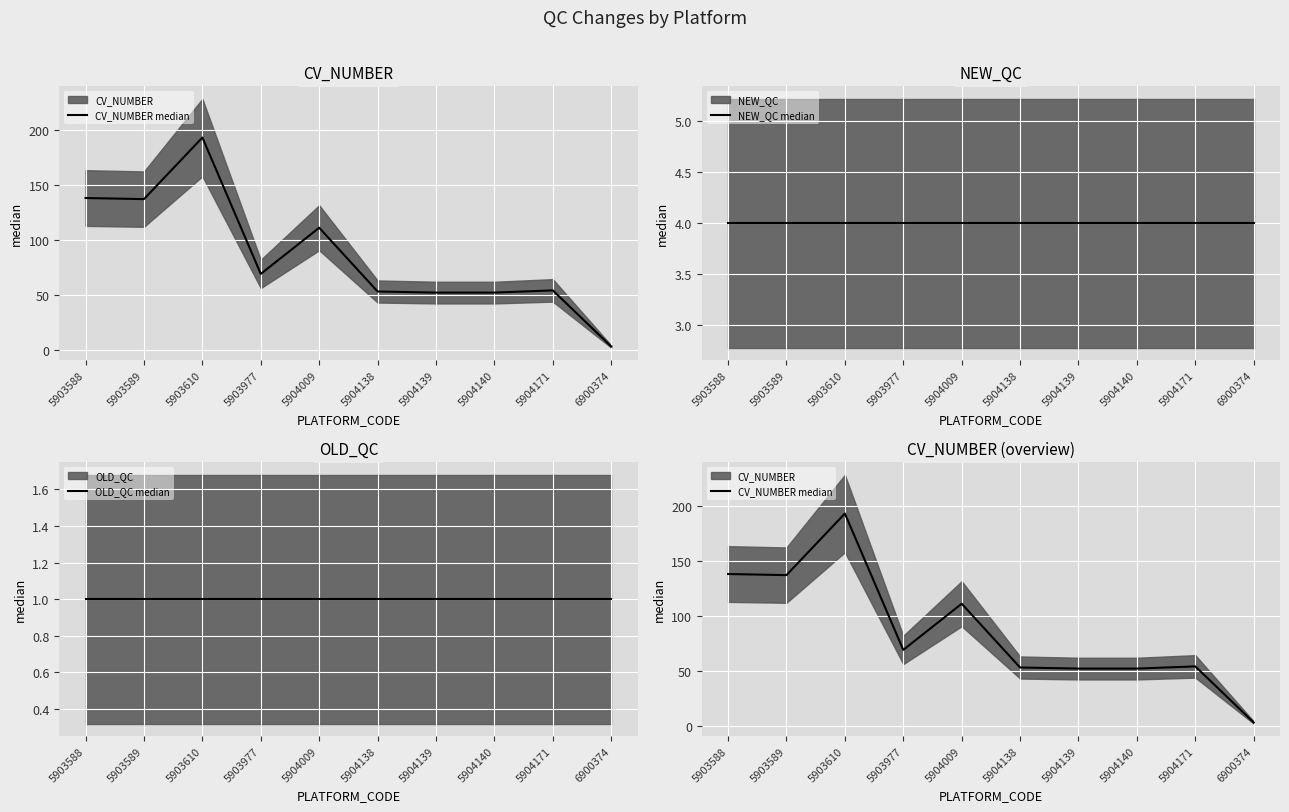

What is the value of the CV_NUMBER median point at the 1st from the left?

138